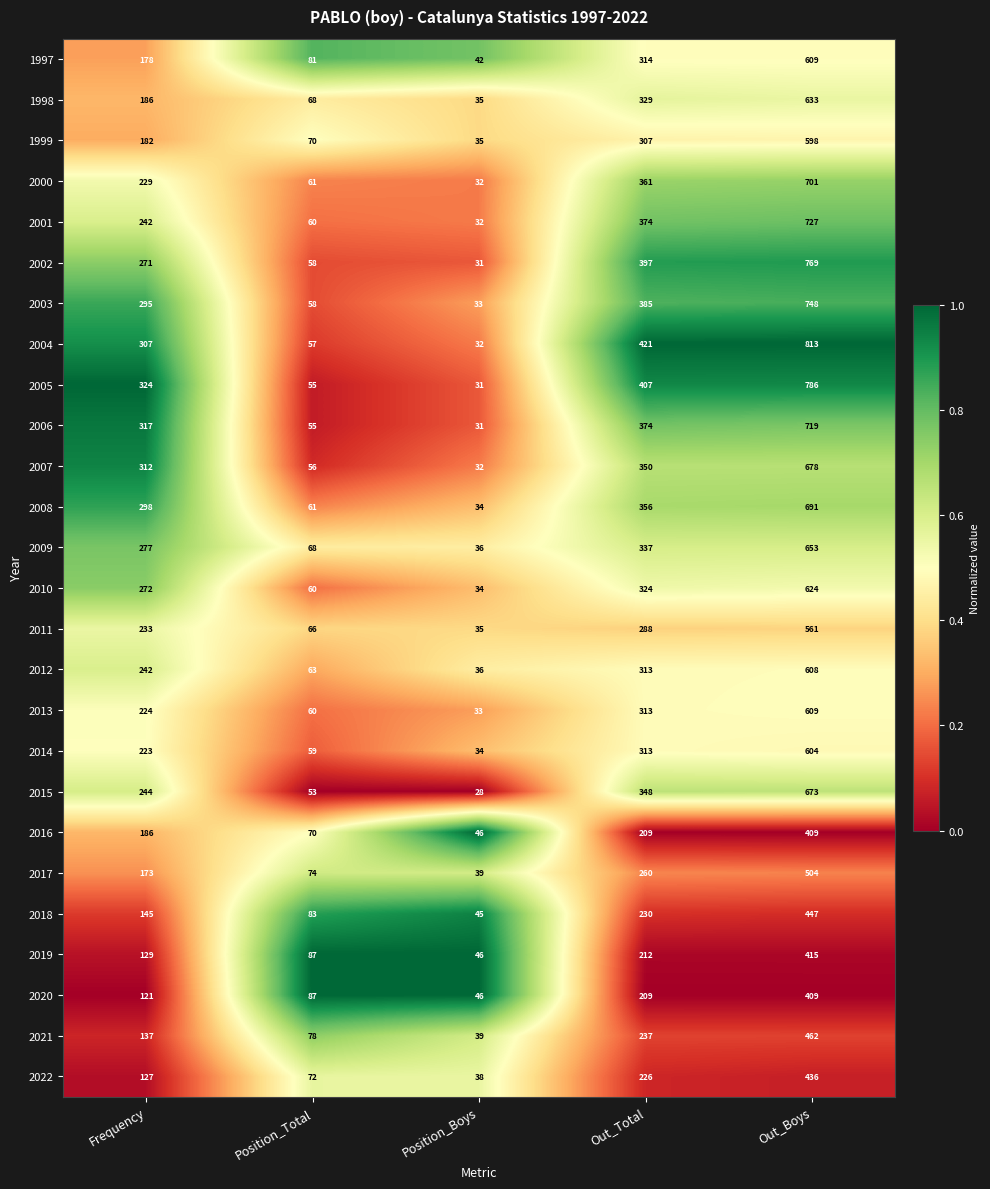

Is the value of 2006 at Position_Boys greater than the value of 2011 at Position_Total?

No